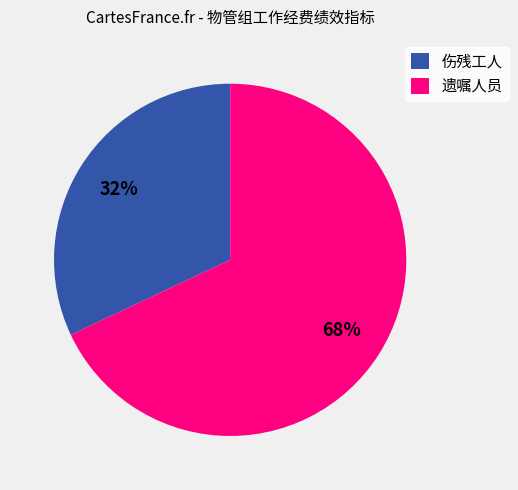

Which category has the biggest portion of the pie?

遗嘱人员